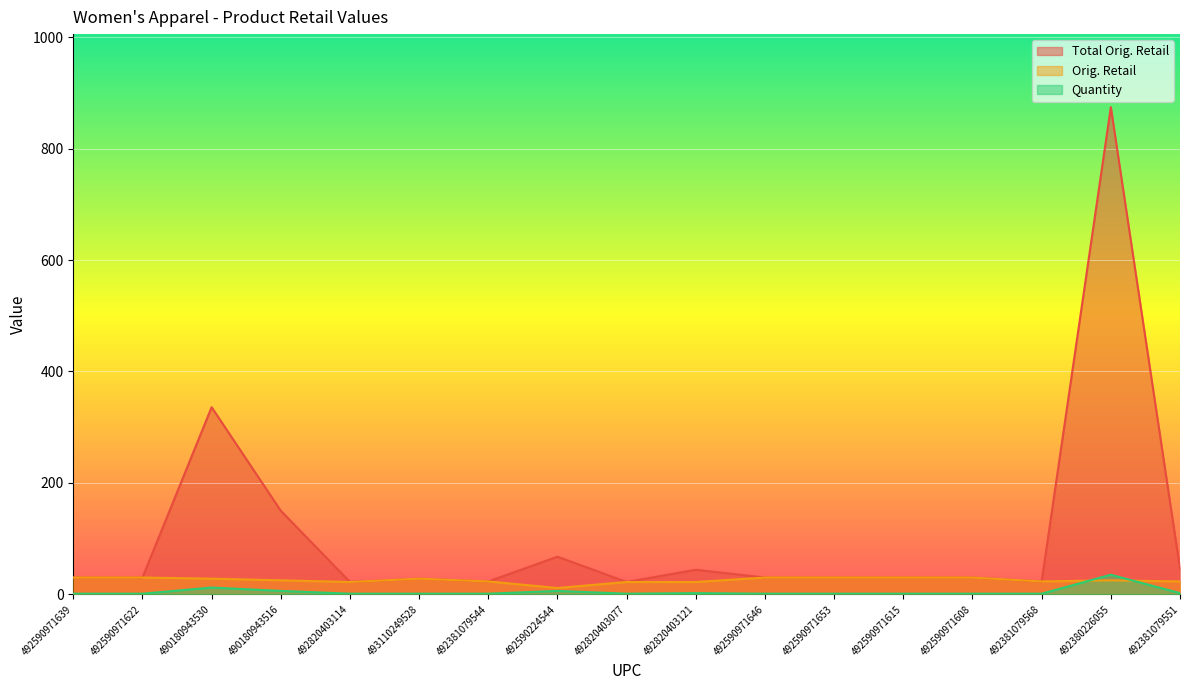

Is the value of Total Orig. Retail at 492590971646 greater than the value of Quantity at 492590971646?

Yes